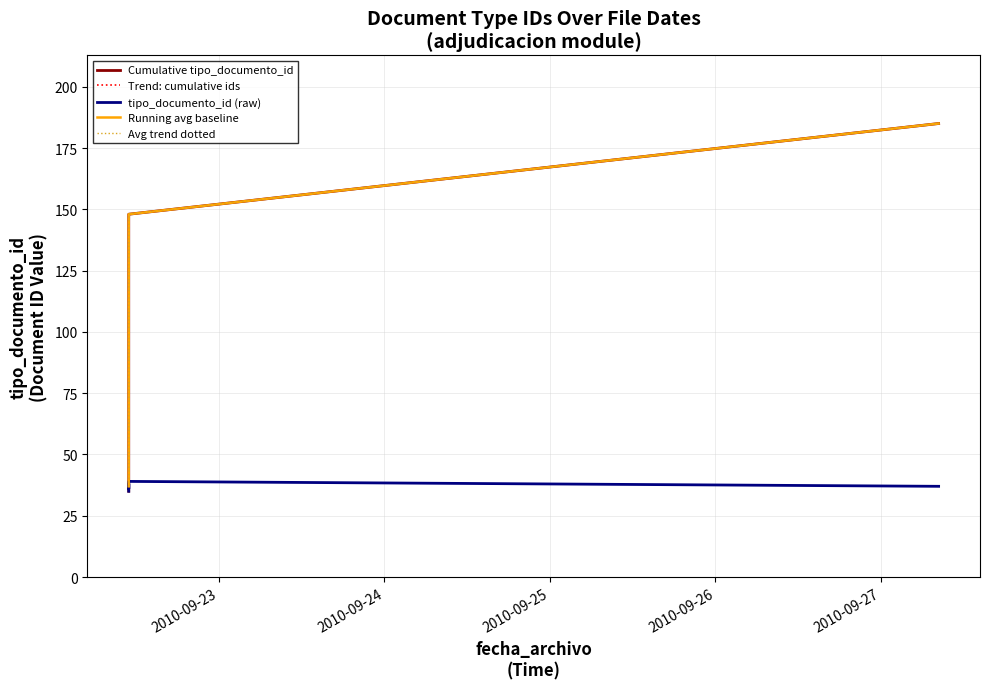

Which series has the largest total across all categories?

Running avg baseline